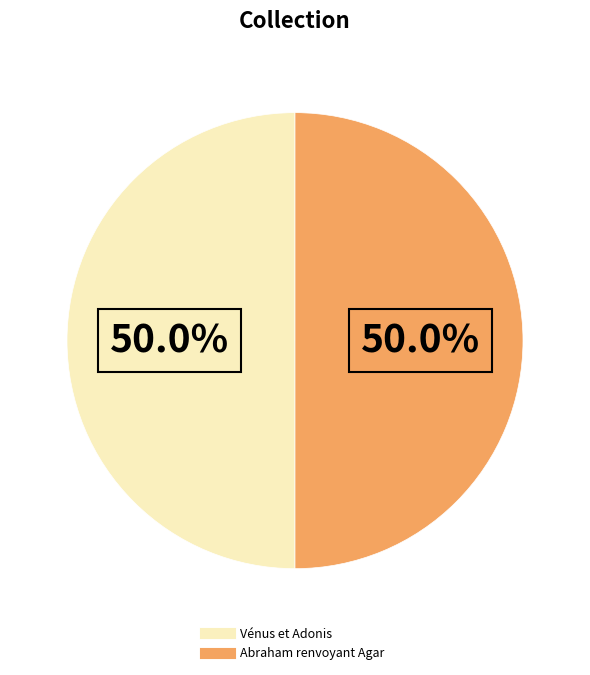

To the nearest percent, what portion does Vénus et Adonis represent?

50%